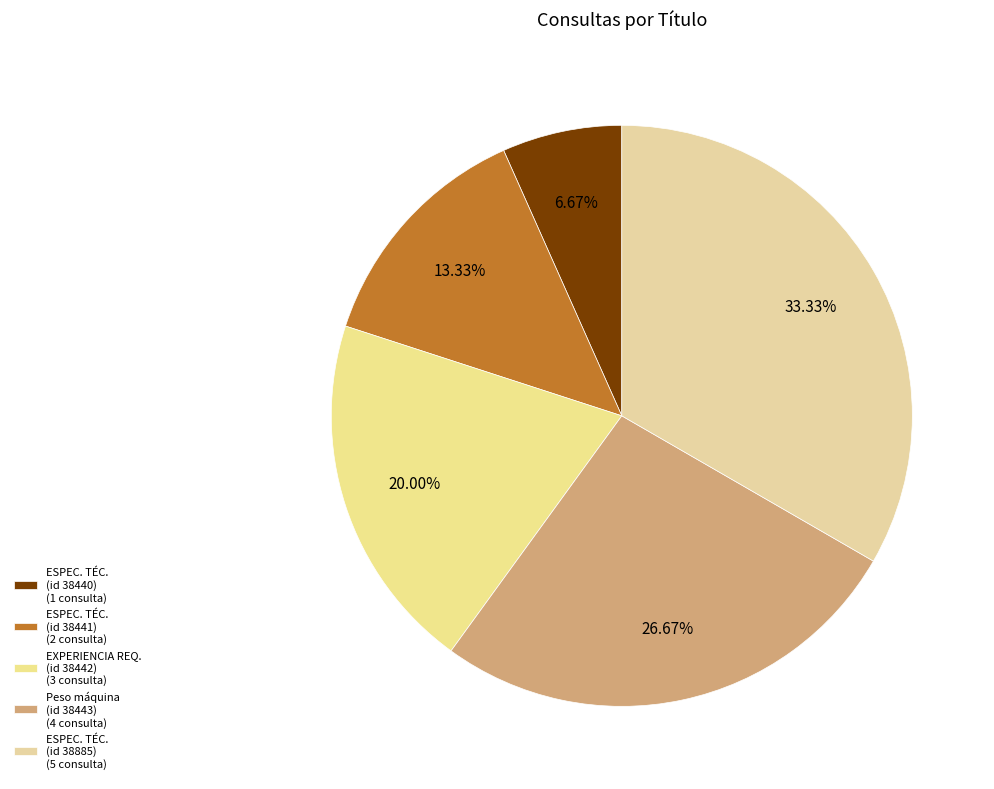

Does any single category account for the majority?

No